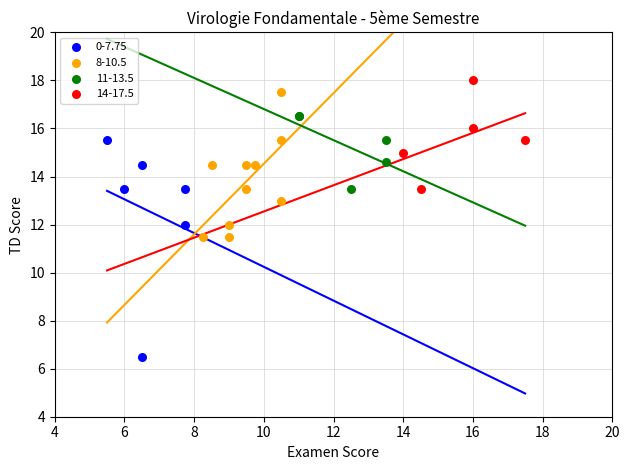

Which series has the widest spread of Y values?

0-7.75